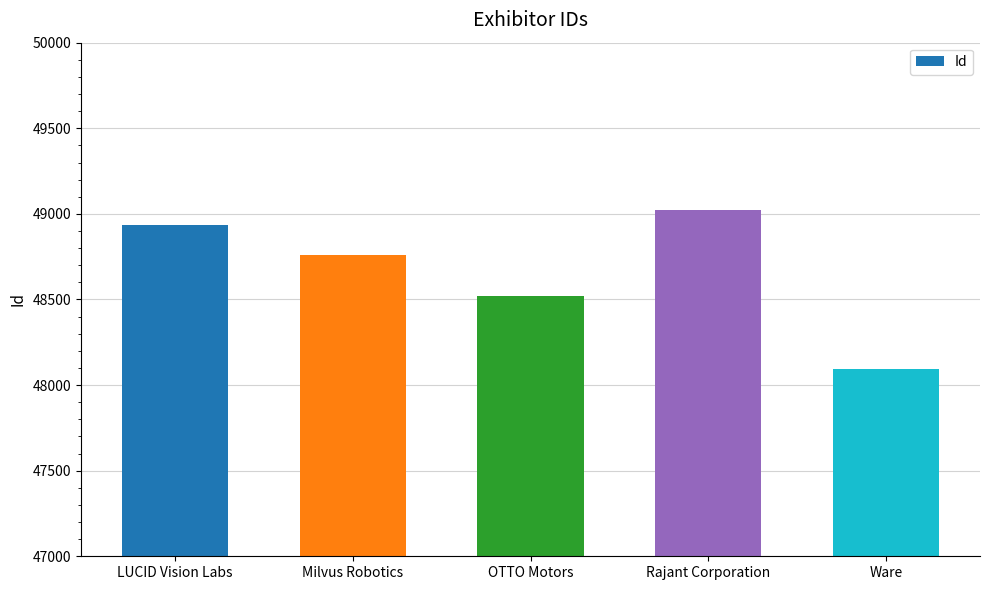

Rank the categories by value from highest to lowest.

Rajant Corporation, LUCID Vision Labs, Milvus Robotics, OTTO Motors, Ware